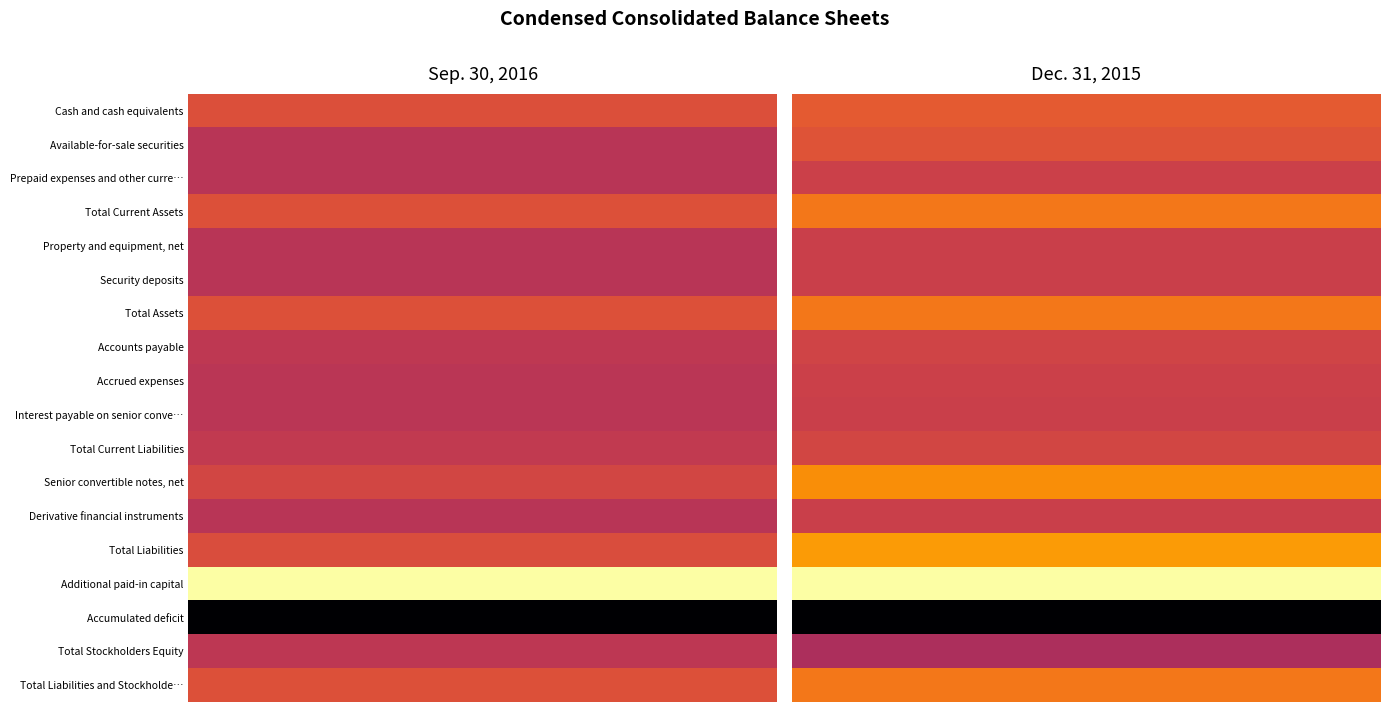

At 1, list the series in order from smallest to largest.

Accumulated deficit, Total Stockholders Equity, Derivative financial instruments, Security deposits, Property and equipment, net, Interest payable on senior convertible notes, Prepaid expenses and other current assets, Accrued expenses, Accounts payable, Total Current Liabilities, Available-for-sale securities, Cash and cash equivalents, Total Current Assets, Total Assets, Total Liabilities and Stockholders Equity, Senior convertible notes, net, Total Liabilities, Additional paid-in capital